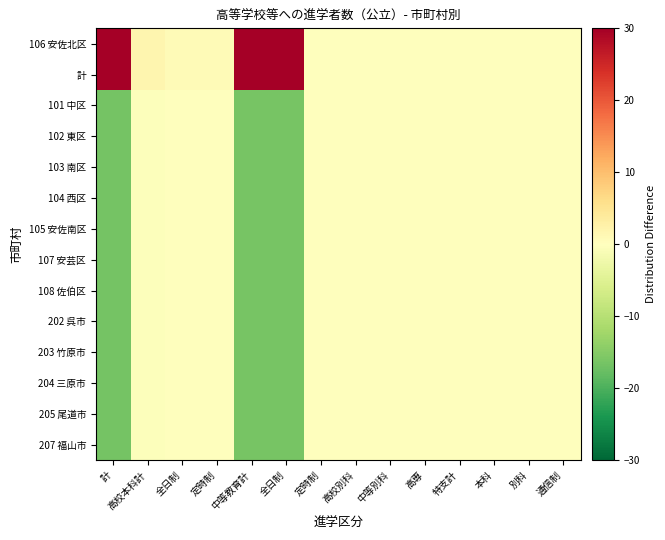

Which label corresponds to the smallest value in the chart?

計